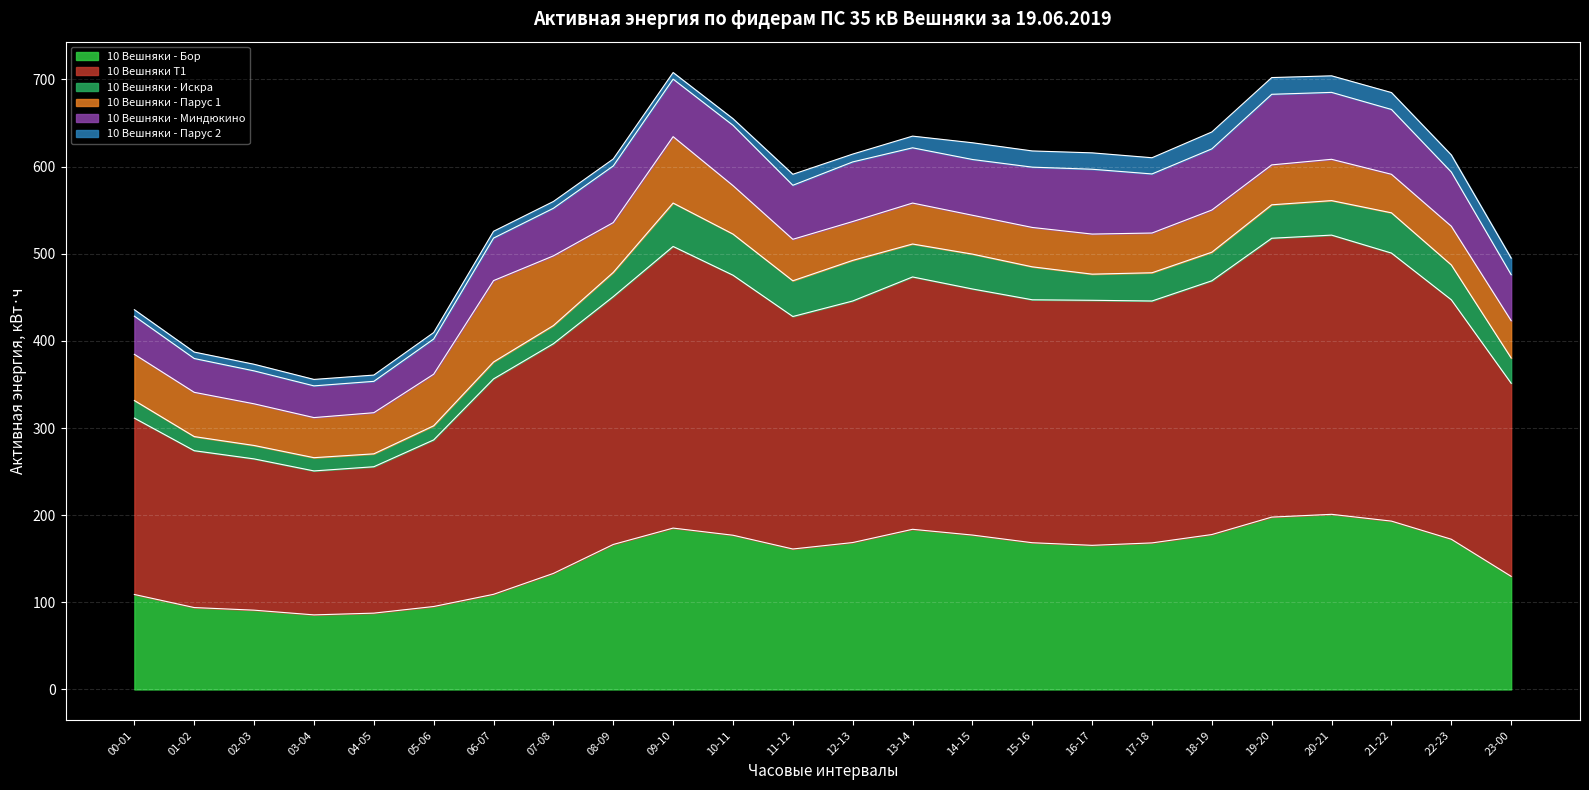

The value of 10 Вешняки - Парус 2 at 18-19 is 19.4. True or false?

True